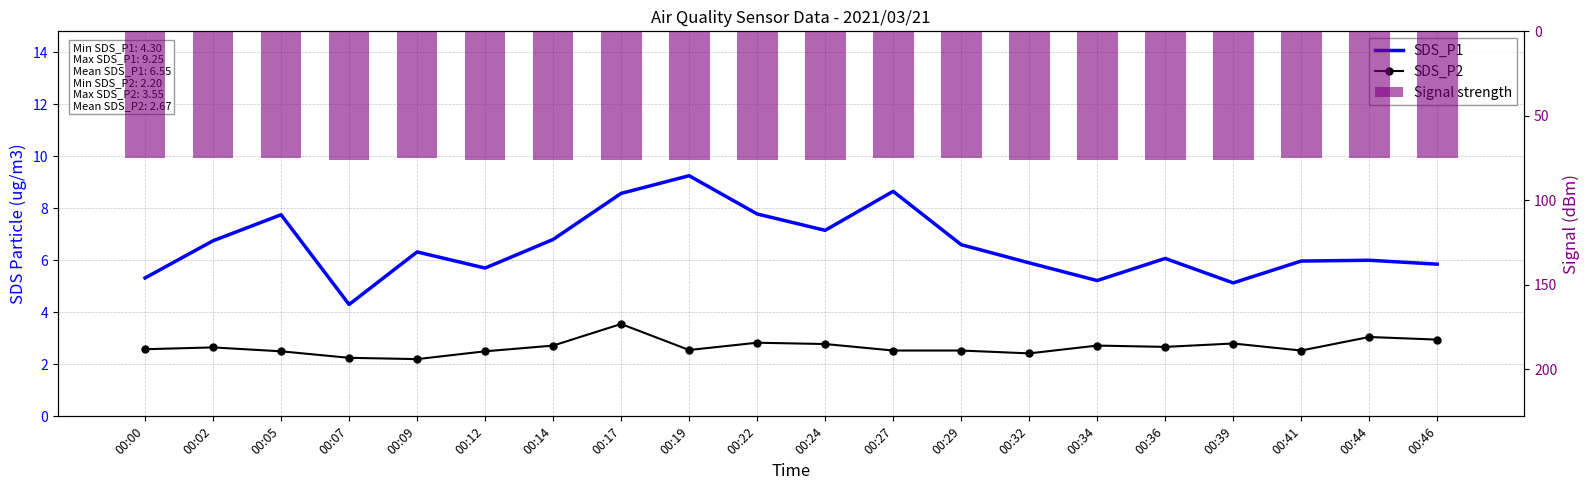

What is the difference between the maximum and minimum values in the SDS_P1 series?

5.0